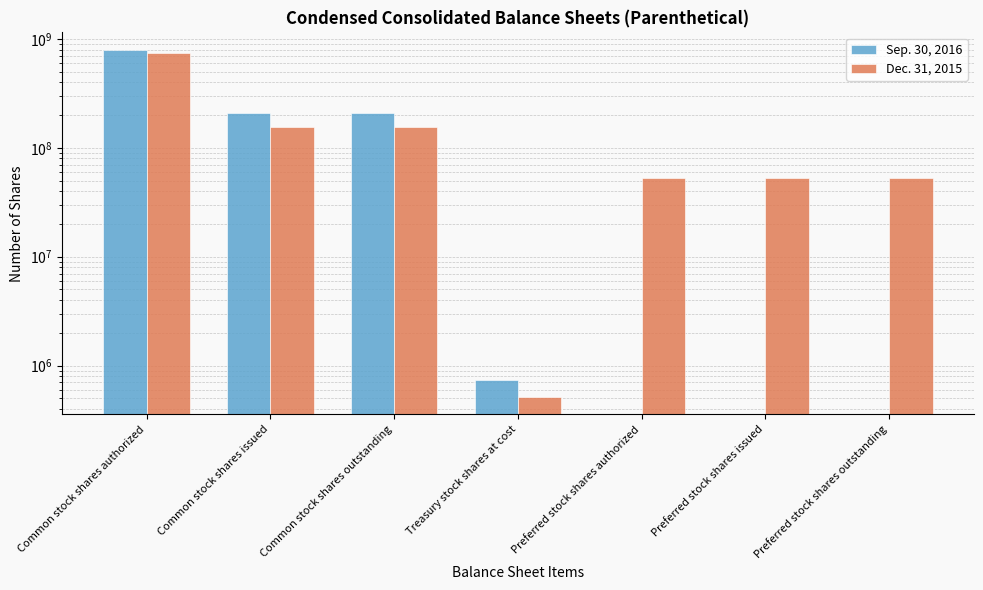

Which series has the largest total across all categories?

Sep. 30, 2016